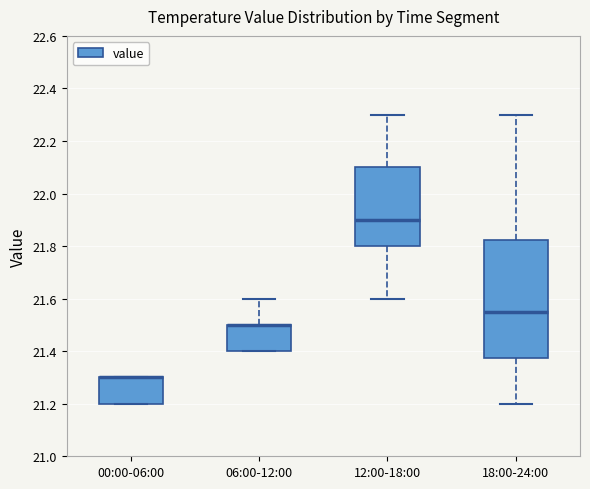

Which box is the tallest, from its lower edge to its upper edge?

18:00-24:00